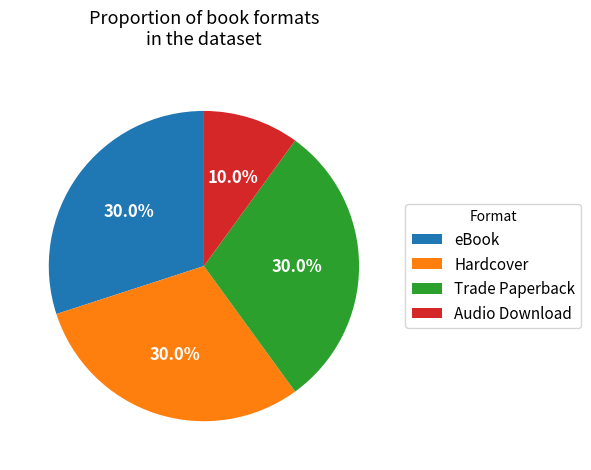

Which slice is the smallest?

Audio Download